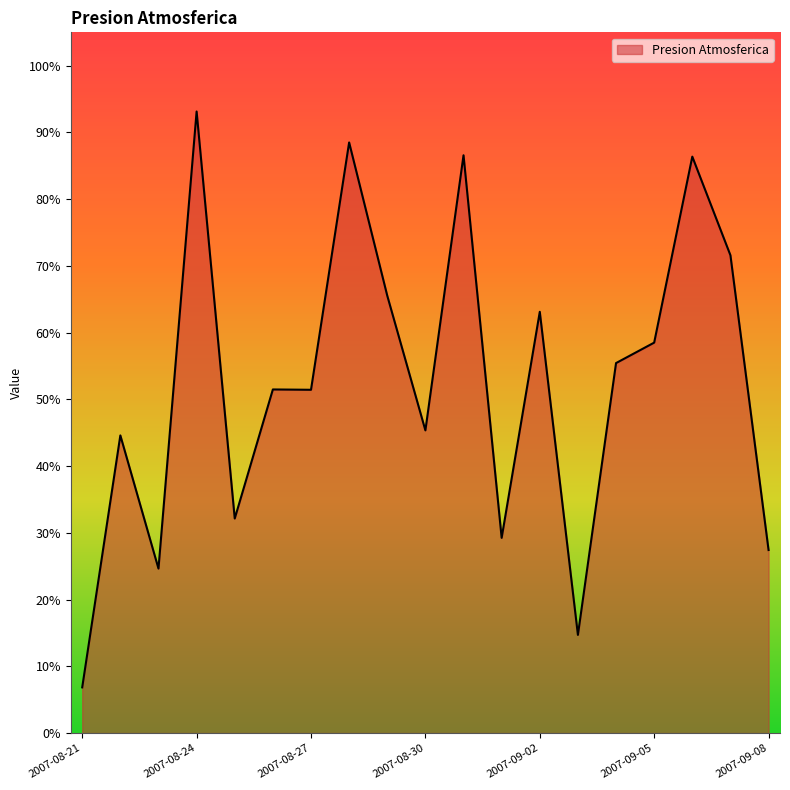

How many interior local peaks (higher than both neighbors) does the data have?

7